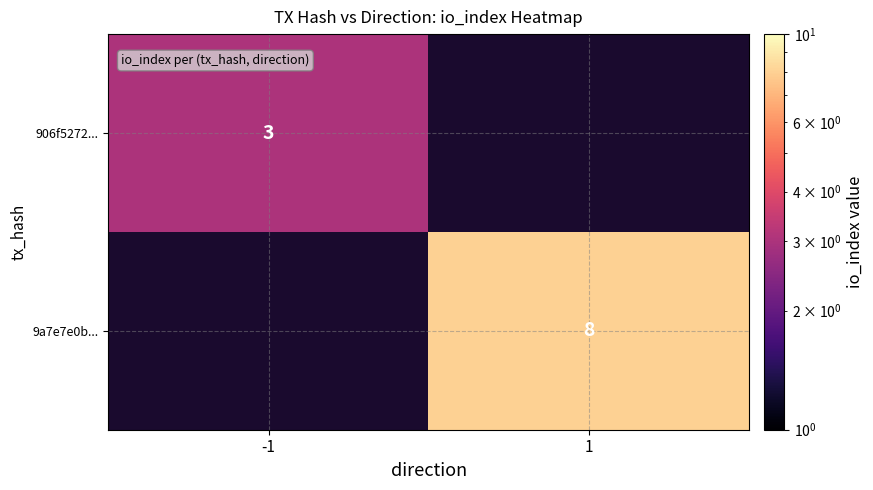

At which category does the chart reach its minimum across all series?

-1